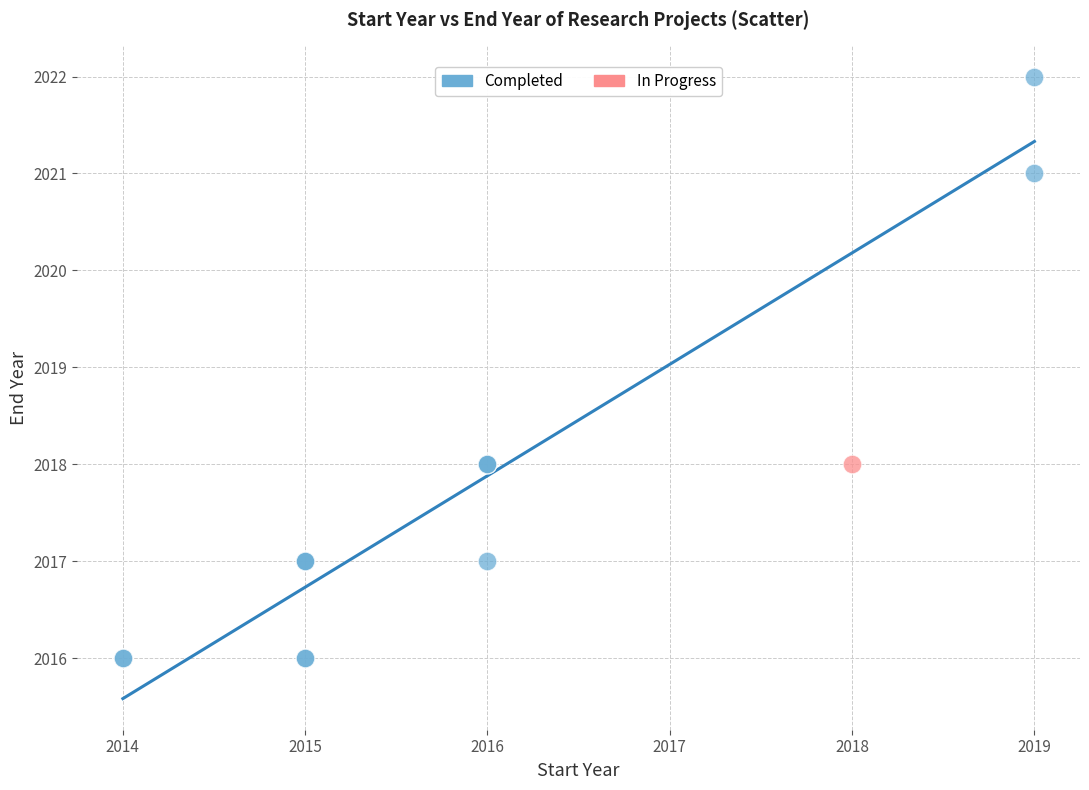

What are all the series names shown in the legend?

Completed, In Progress